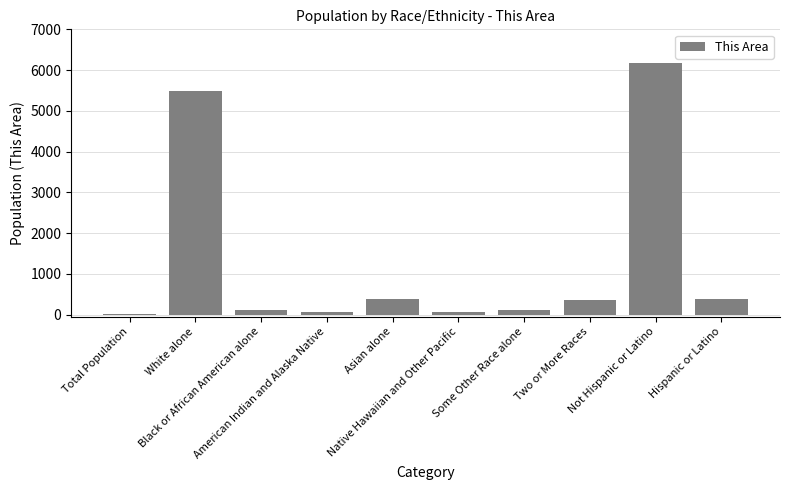

What is the average value?

1314